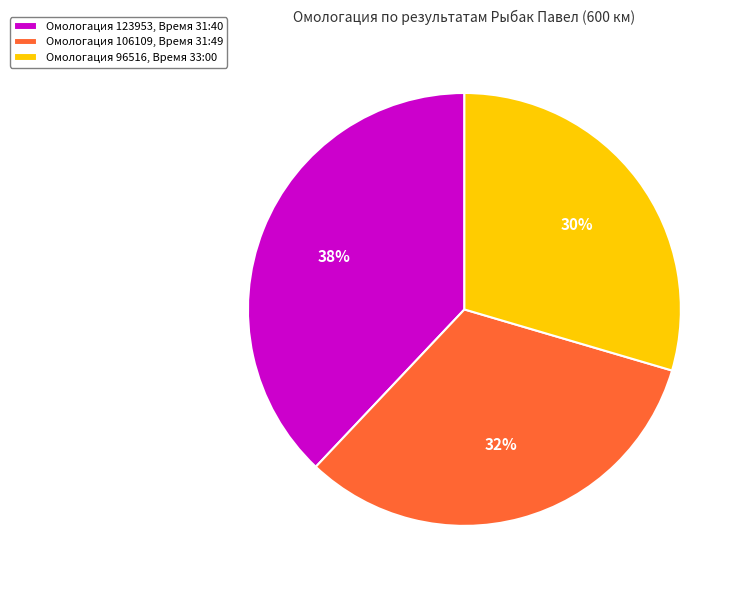

What is the ratio of the value at Омологация 123953, Время 31:40 to the value at Омологация 106109, Время 31:49?

1.2